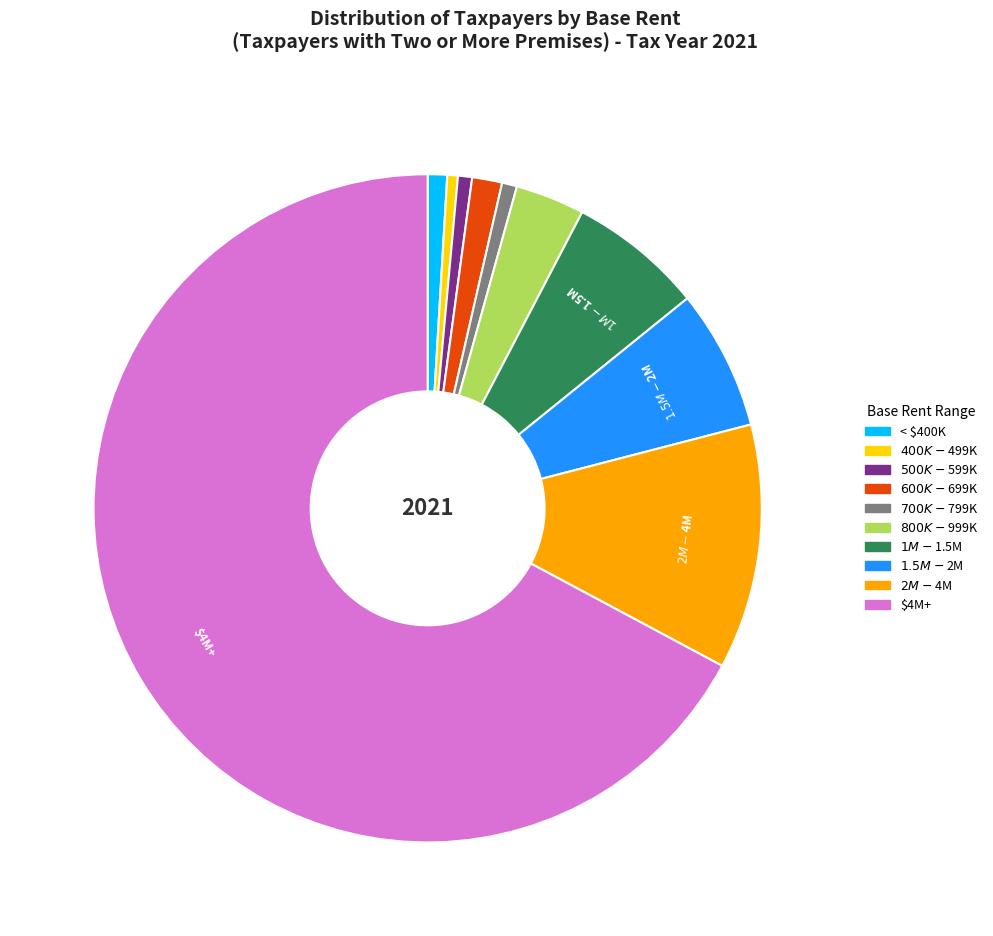

How many segments does this pie chart have?

10